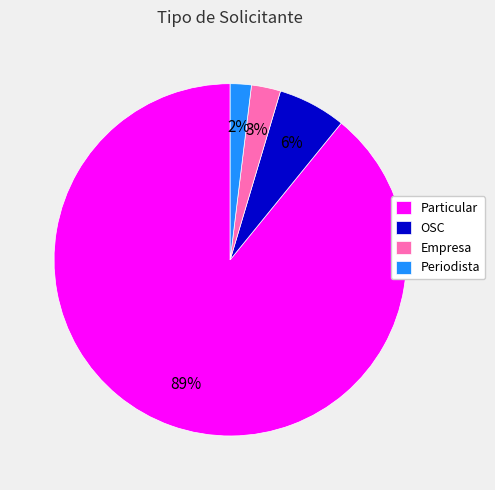

Is it true that Particular is 89% of the pie?

True